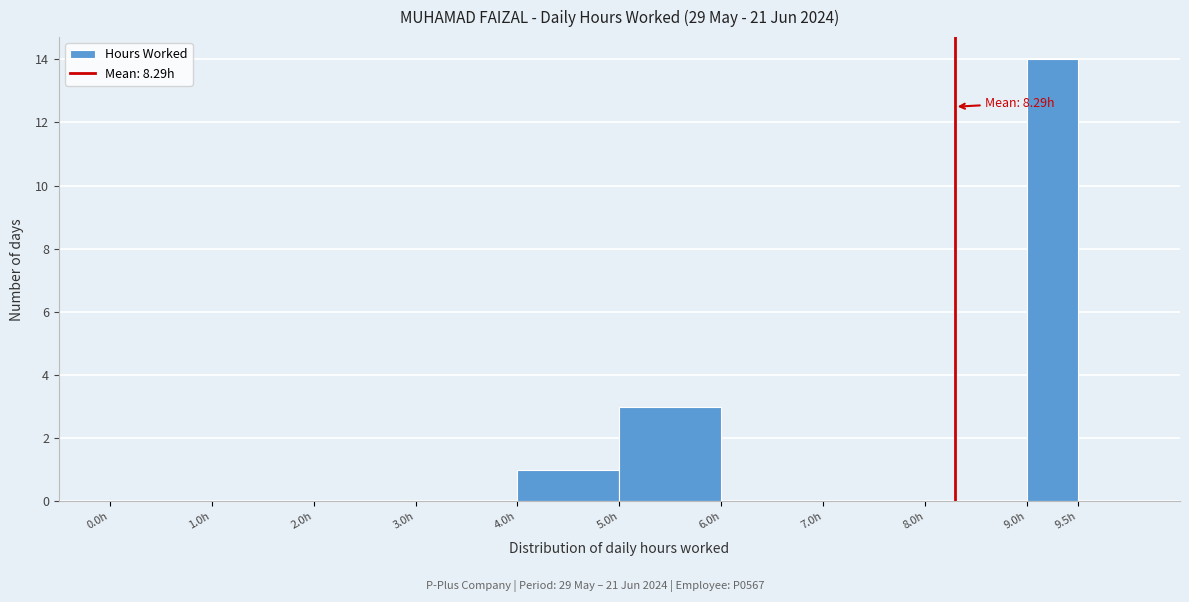

Over which range of the x-axis is the bar tallest?

9.0 to 9.5